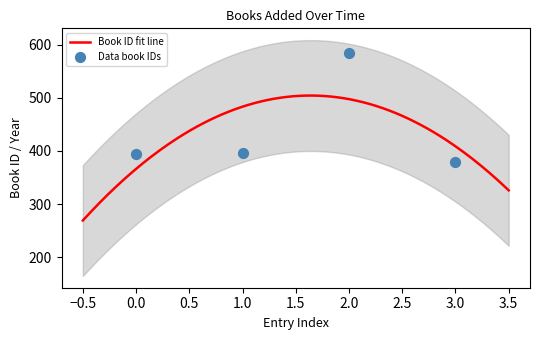

What is the minimum value for Book ID fit line?

269.0